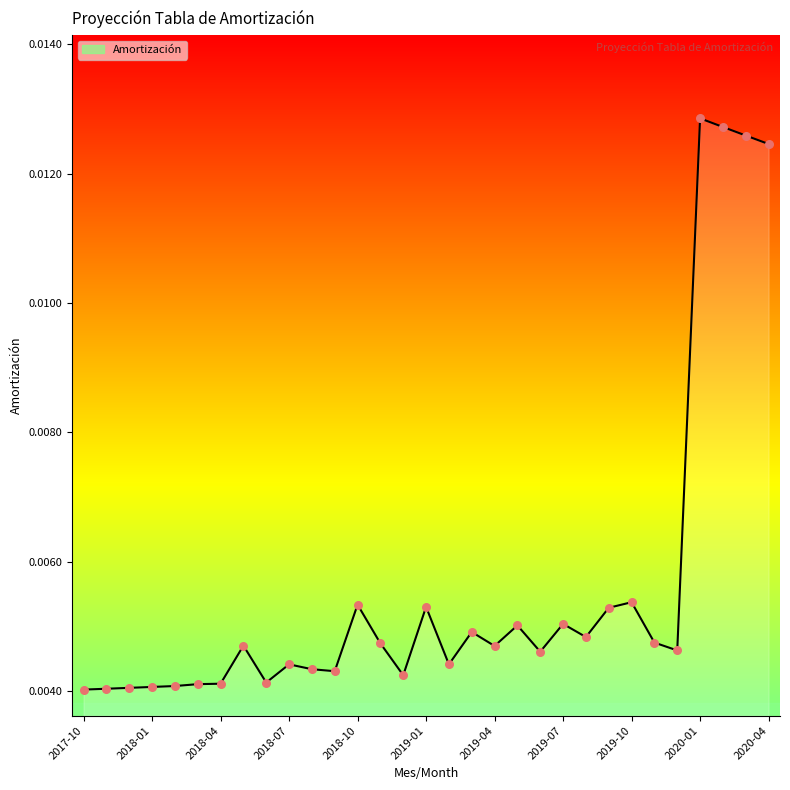

How many lines are shown in the chart?

1